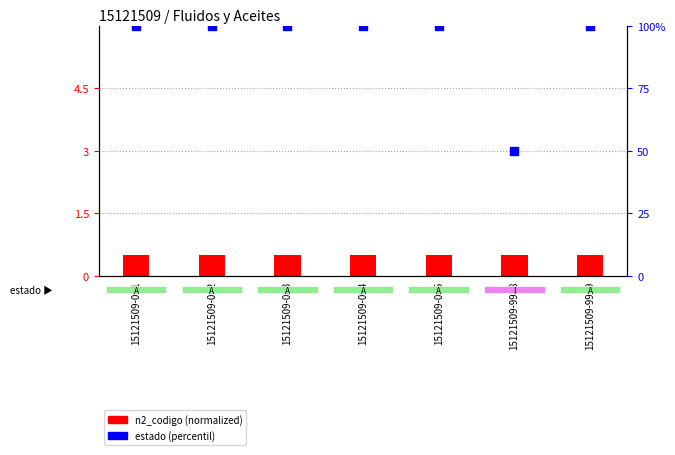

Is the value of estado (percentil) at 15121509-004 greater than the value of n2_codigo (normalized) at 15121509-003?

Yes